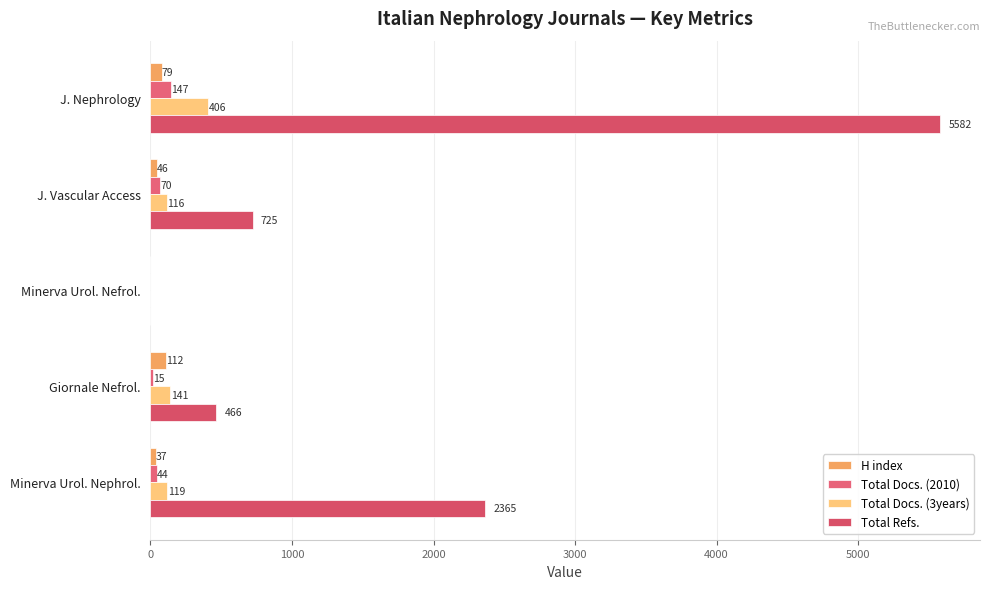

Which series has the widest spread of values?

Total Refs.